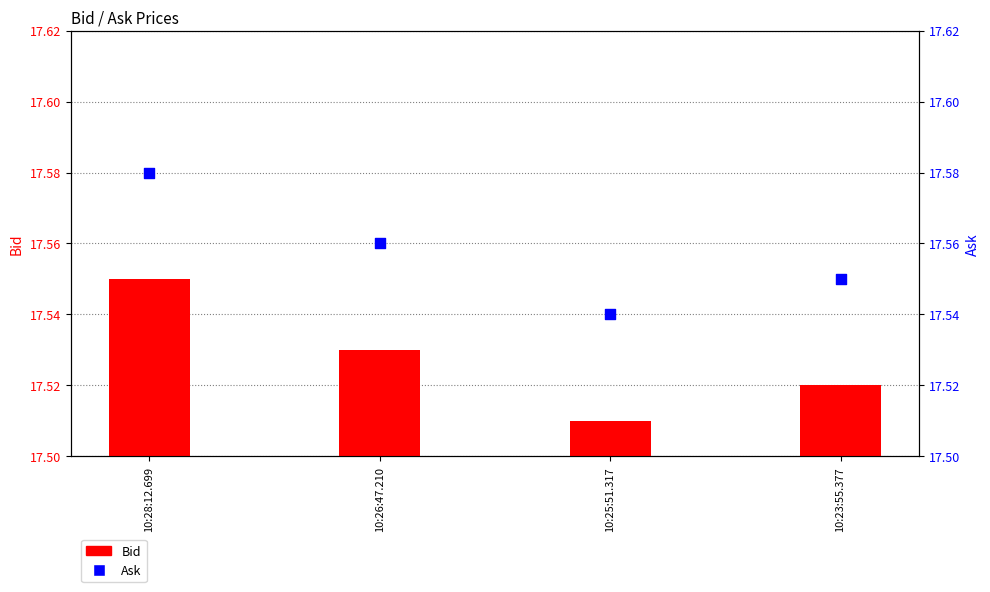

Is the value of Ask at 10:23:55.377 greater than the value of Bid at 10:28:12.699?

No